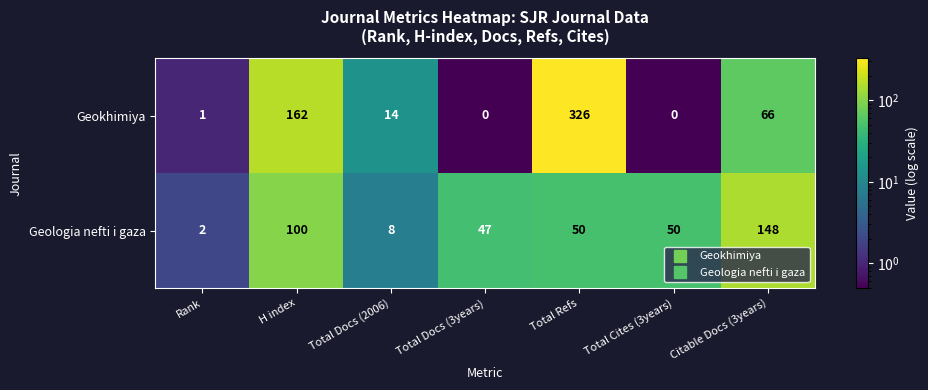

What is the spread (max minus min) of values at Rank?

1